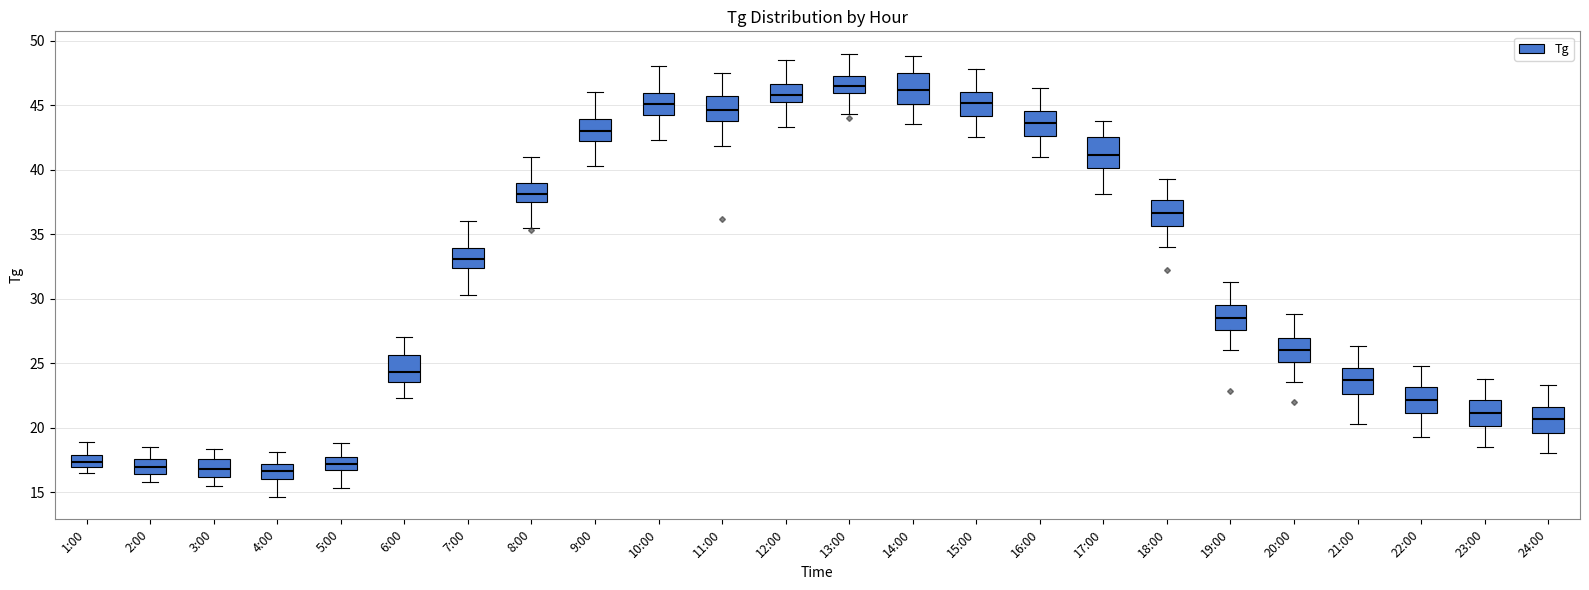

Reading left to right, read every box against the y-axis: the position of its median line, the range the box covers, and the ends of its whiskers. The values are not printed on the chart, so give them approximately, as read against the axis.

1:00: median 17.5, box 17.0 to 18.0, whiskers 16.5 to 19.0
2:00: median 17.0, box 16.5 to 17.5, whiskers 16.0 to 18.5
3:00: median 17.0, box 16.0 to 17.5, whiskers 15.5 to 18.5
4:00: median 16.5, box 16.0 to 17.0, whiskers 14.5 to 18.0
5:00: median 17.0, box 16.5 to 17.5, whiskers 15.5 to 19.0
6:00: median 24.5, box 23.5 to 25.5, whiskers 22.5 to 27.0
7:00: median 33.0, box 32.5 to 34.0, whiskers 30.5 to 36.0
8:00: median 38.0, box 37.5 to 39.0, whiskers 35.5 to 41.0
9:00: median 43.0, box 42.5 to 44.0, whiskers 40.5 to 46.0
10:00: median 45.0, box 44.5 to 46.0, whiskers 42.5 to 48.0
11:00: median 44.5, box 44.0 to 45.5, whiskers 42.0 to 47.5
12:00: median 46.0, box 45.0 to 46.5, whiskers 43.5 to 48.5
13:00: median 46.5, box 46.0 to 47.5, whiskers 44.5 to 49.0
14:00: median 46.0, box 45.0 to 47.5, whiskers 43.5 to 49.0
15:00: median 45.0, box 44.0 to 46.0, whiskers 42.5 to 48.0
16:00: median 43.5, box 42.5 to 44.5, whiskers 41.0 to 46.5
17:00: median 41.0, box 40.0 to 42.5, whiskers 38.0 to 44.0
18:00: median 36.5, box 35.5 to 37.5, whiskers 34.0 to 39.5
19:00: median 28.5, box 27.5 to 29.5, whiskers 26.0 to 31.5
20:00: median 26.0, box 25.0 to 27.0, whiskers 23.5 to 29.0
21:00: median 23.5, box 22.5 to 24.5, whiskers 20.5 to 26.5
22:00: median 22.0, box 21.0 to 23.0, whiskers 19.5 to 25.0
23:00: median 21.0, box 20.0 to 22.0, whiskers 18.5 to 24.0
24:00: median 20.5, box 19.5 to 21.5, whiskers 18.0 to 23.5